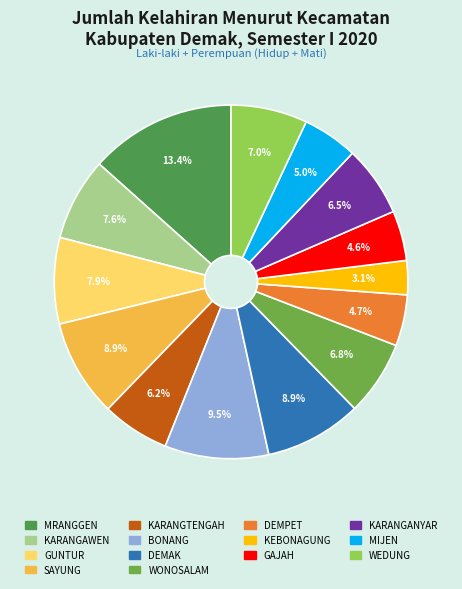

Combined, what portion of the pie is MRANGGEN and WONOSALAM?

20.2%